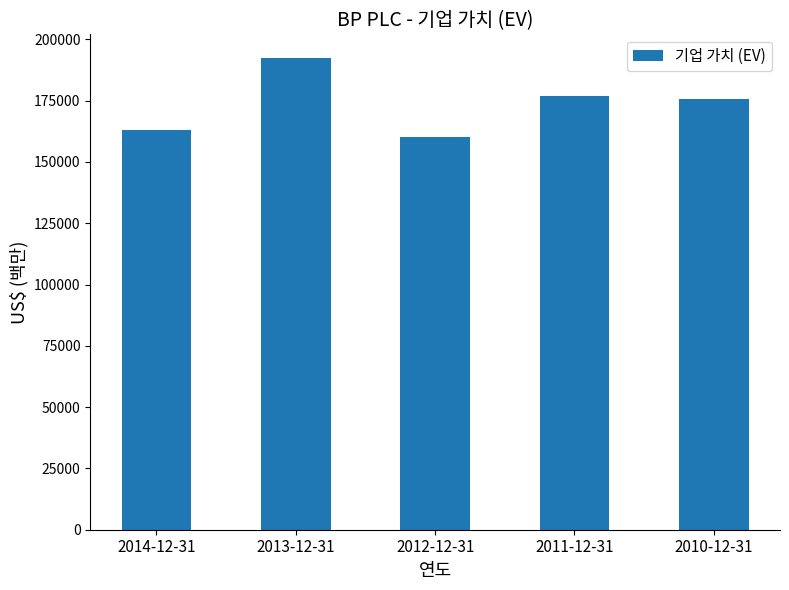

Which label corresponds to the largest value in the chart?

2013-12-31